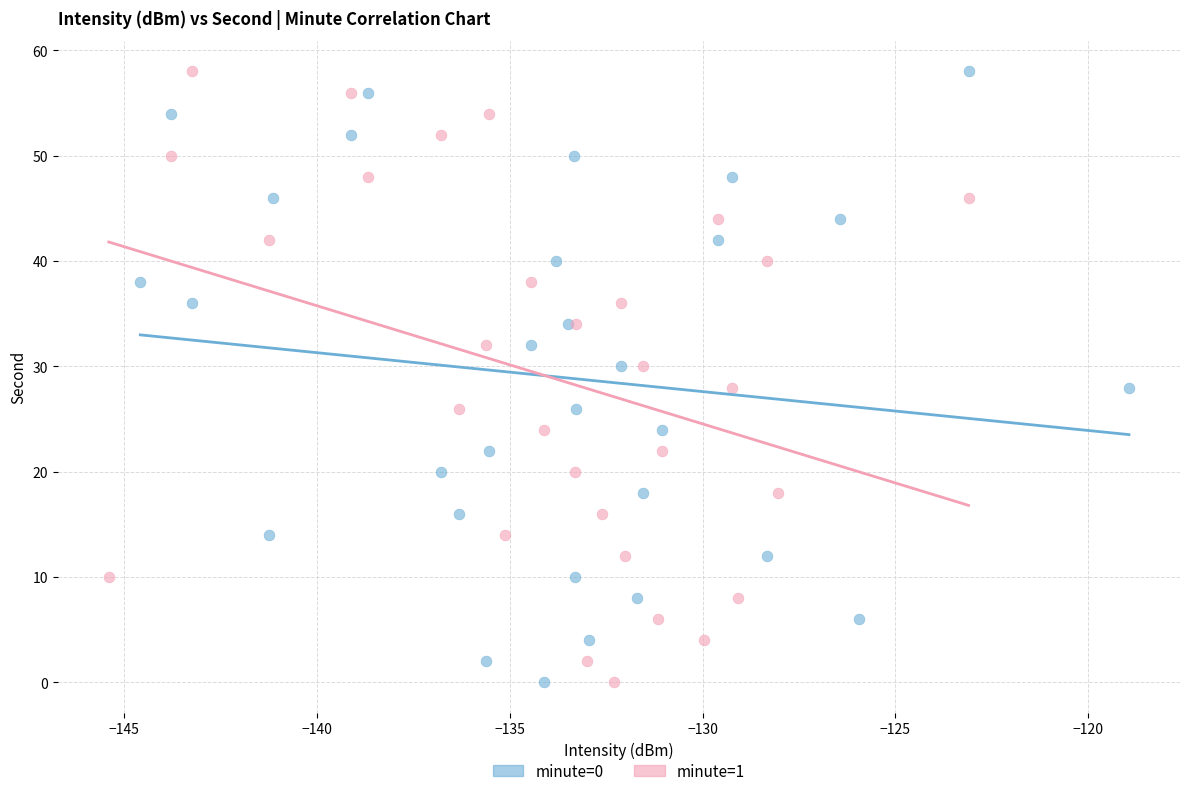

What are all the series names shown in the legend?

minute=0, minute=1